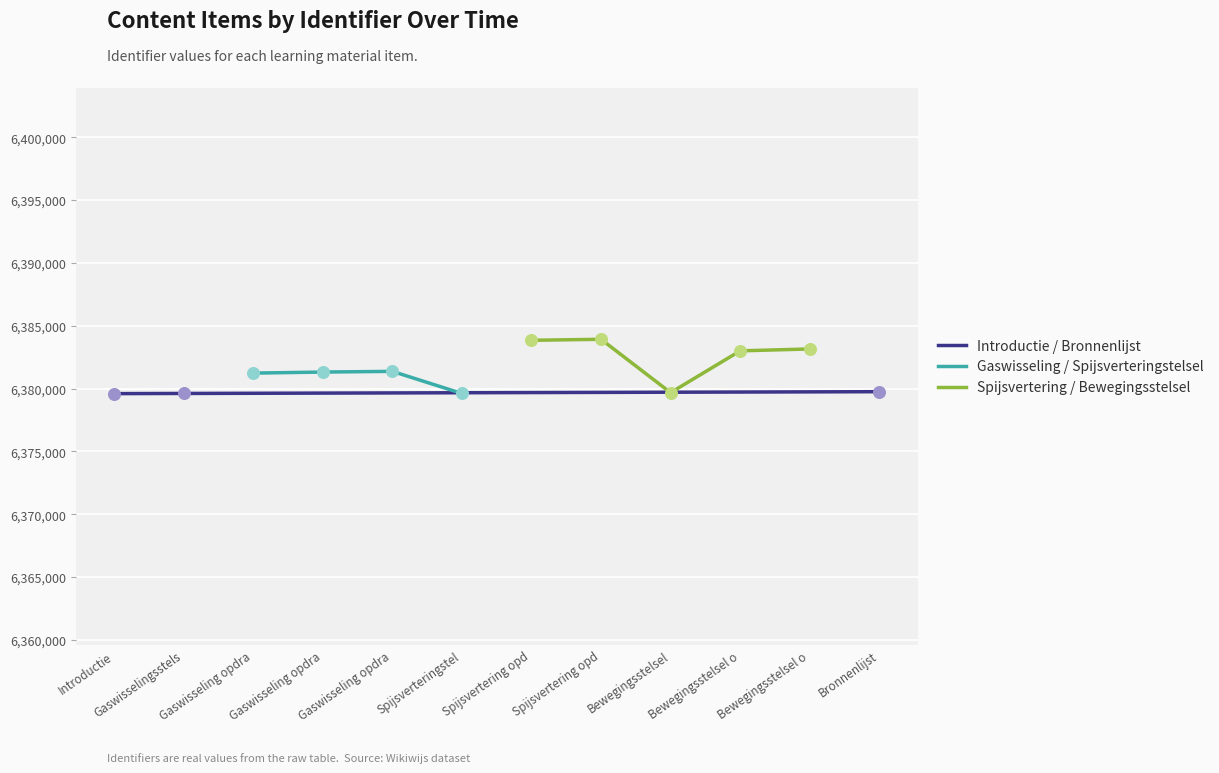

Which has a higher value, Spijsverteringstelsel or Gaswisseling opdracht 3?

Gaswisseling opdracht 3